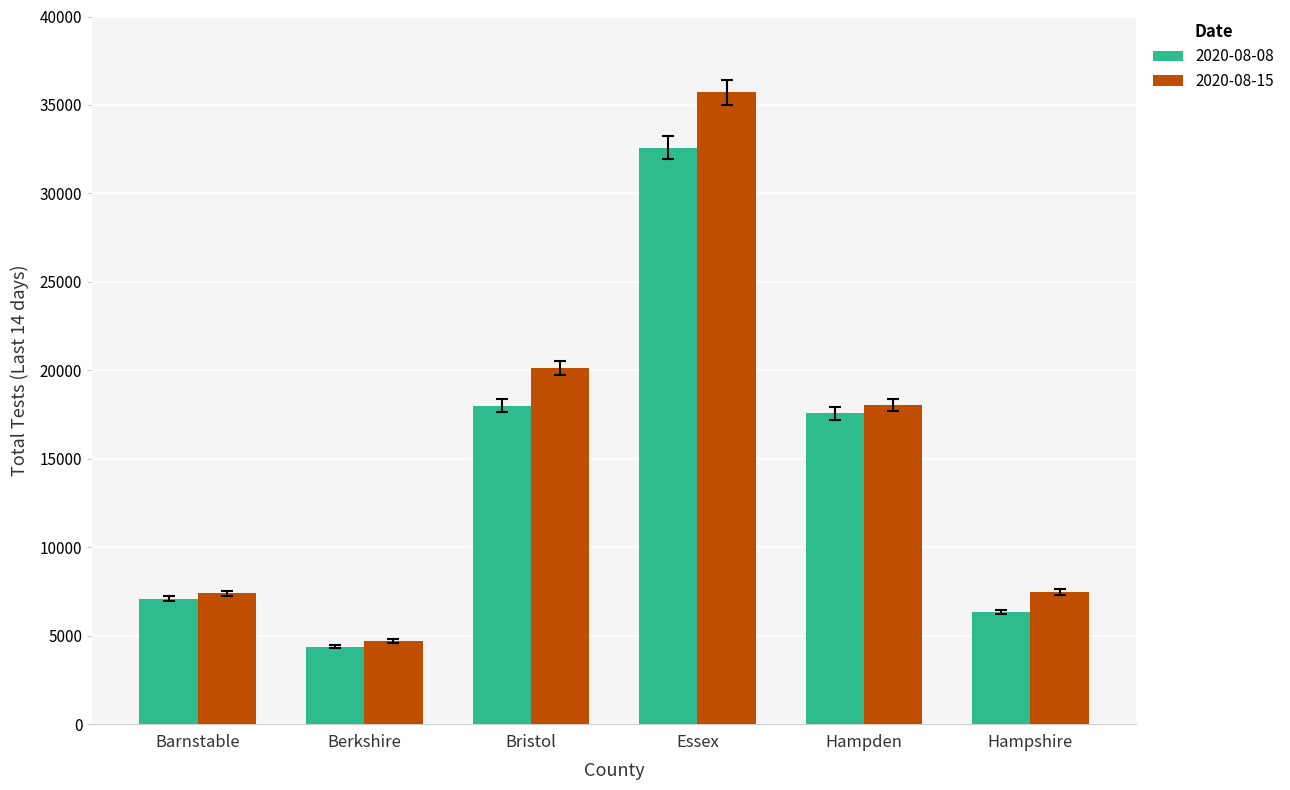

What is the spread (max minus min) of values at Barnstable?

295